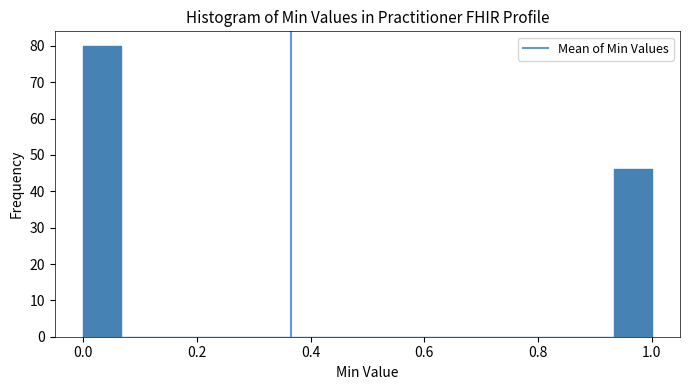

Around what value on the x-axis is the tallest bar? Give the approximate position of its centre, as read against the axis.

0.04